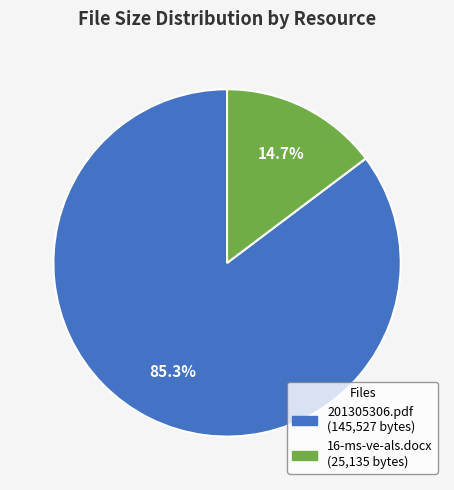

Does any single category account for the majority?

Yes